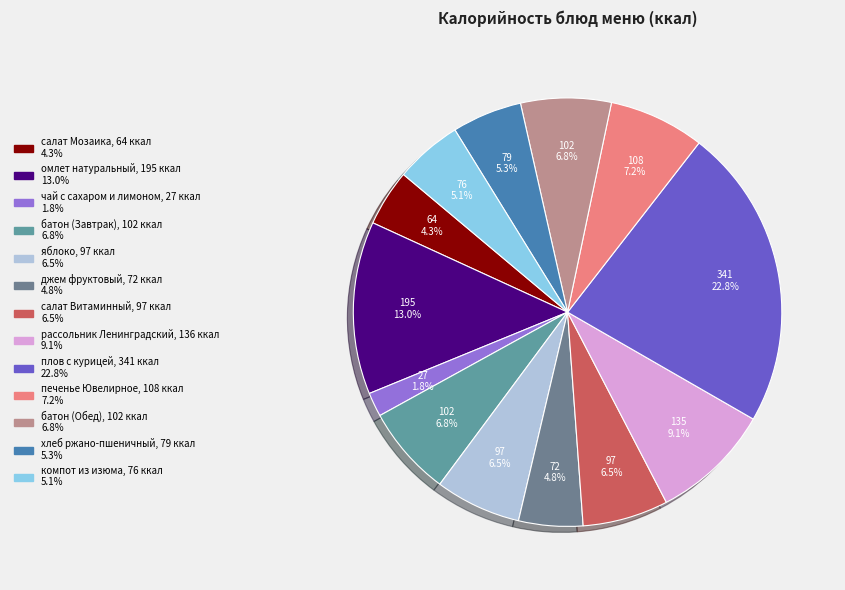

How many slices are in this pie chart?

13